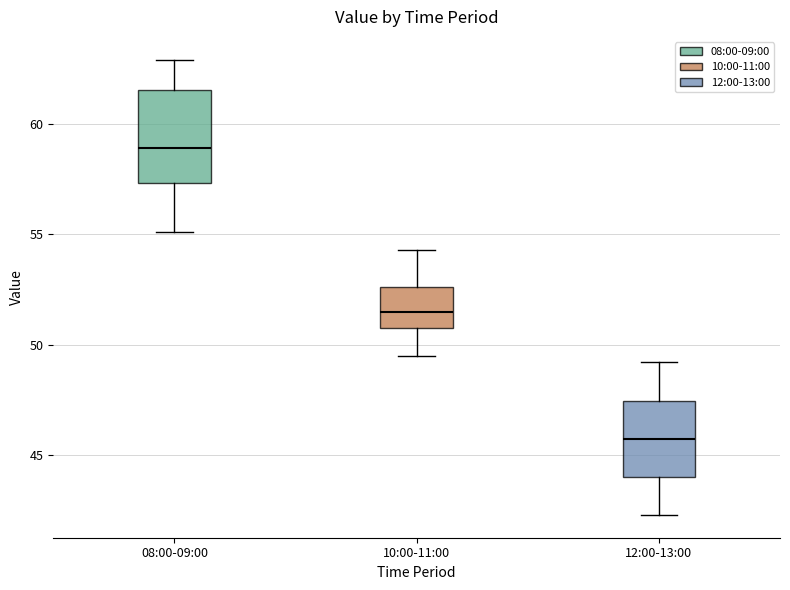

Where is the upper edge of the box for 08:00-09:00 on the y-axis? The values are not printed on the chart, so give them approximately, as read against the axis.

61.5